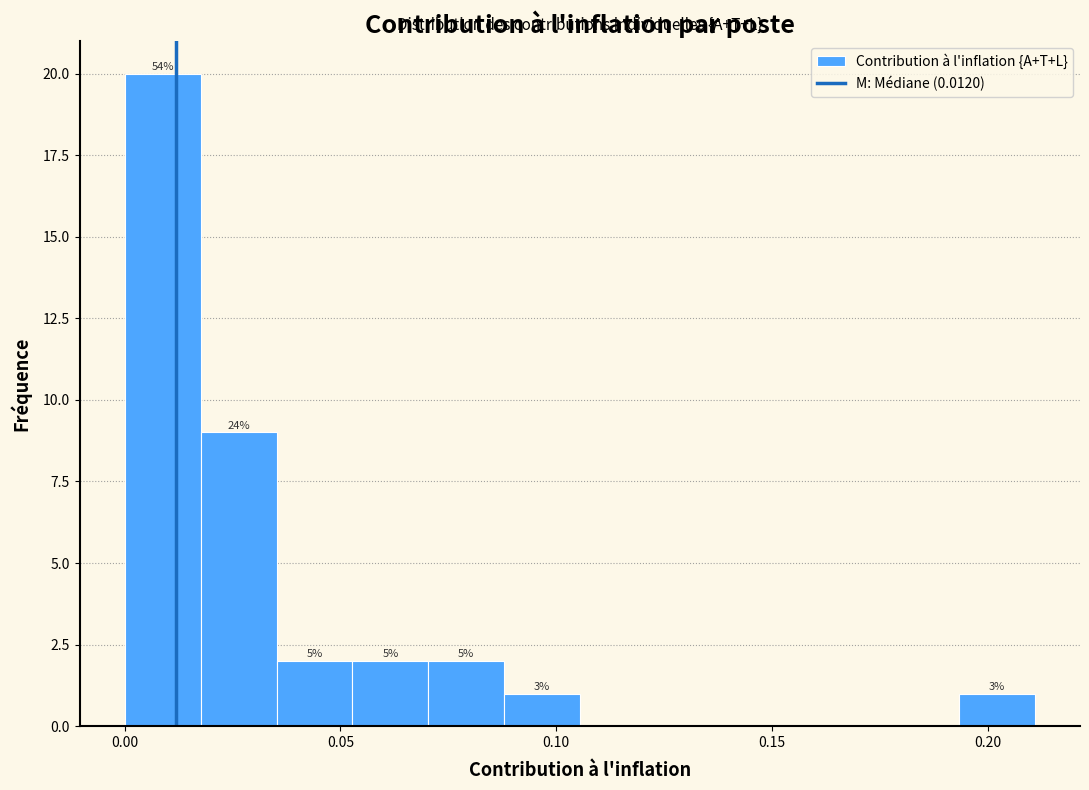

Read against the x-axis, roughly where is the centre of the tallest bar?

0.010